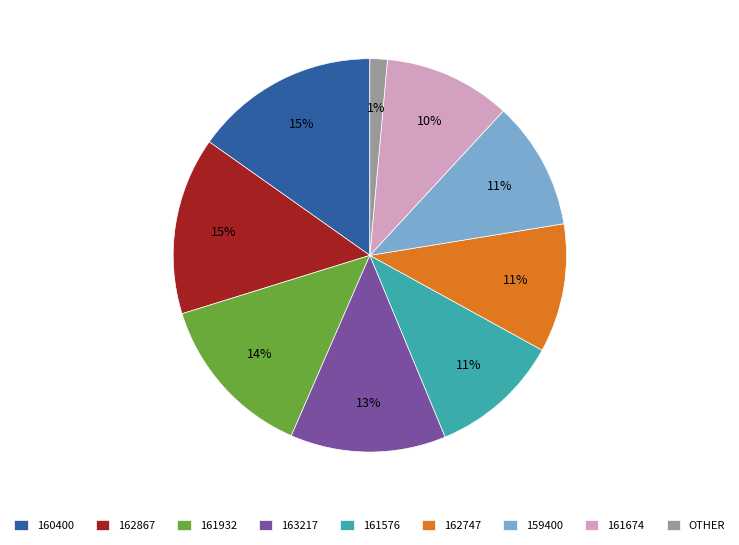

What percentage is the 162747 slice, to the nearest percent?

11%